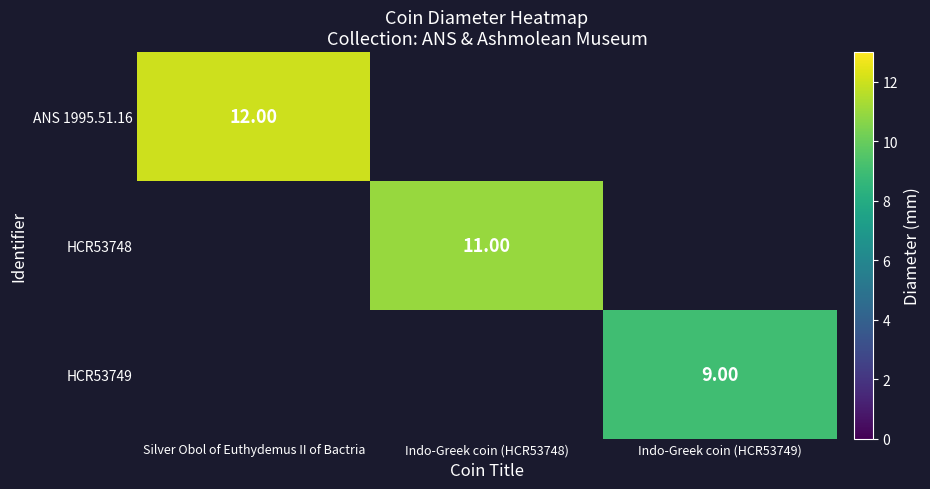

What is the minimum value shown in the chart?

9.0